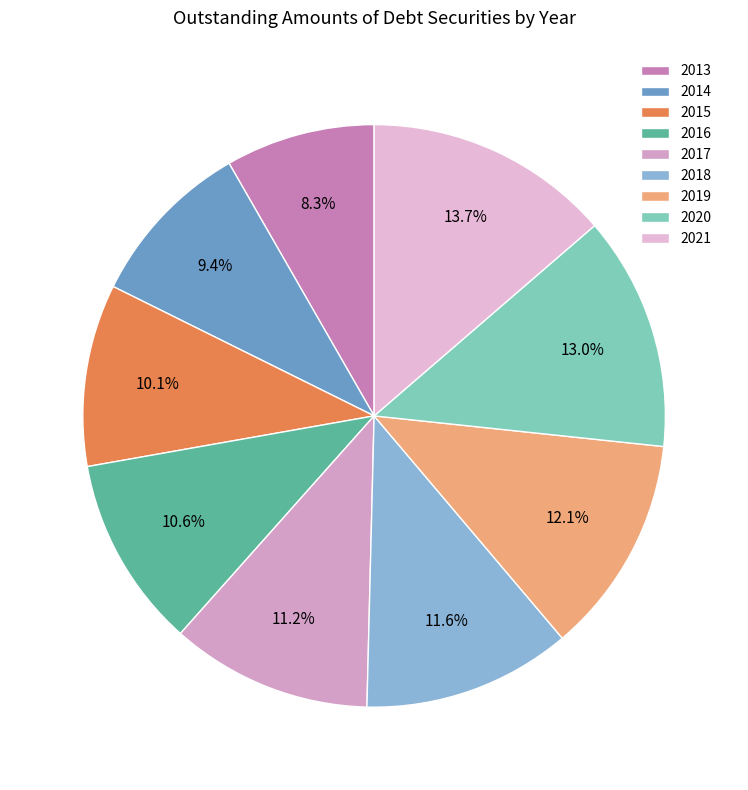

To the nearest percent, what portion does 2020 represent?

13%